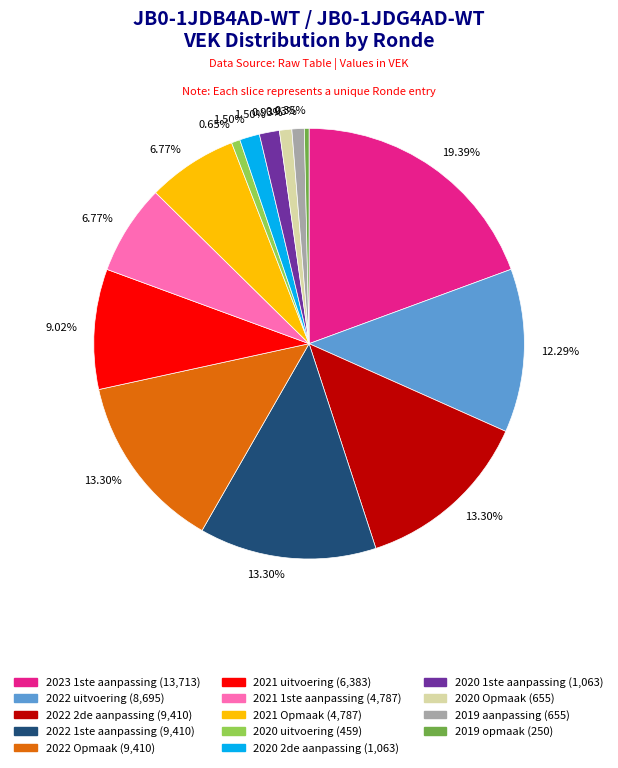

Count the number of slices in the pie.

14